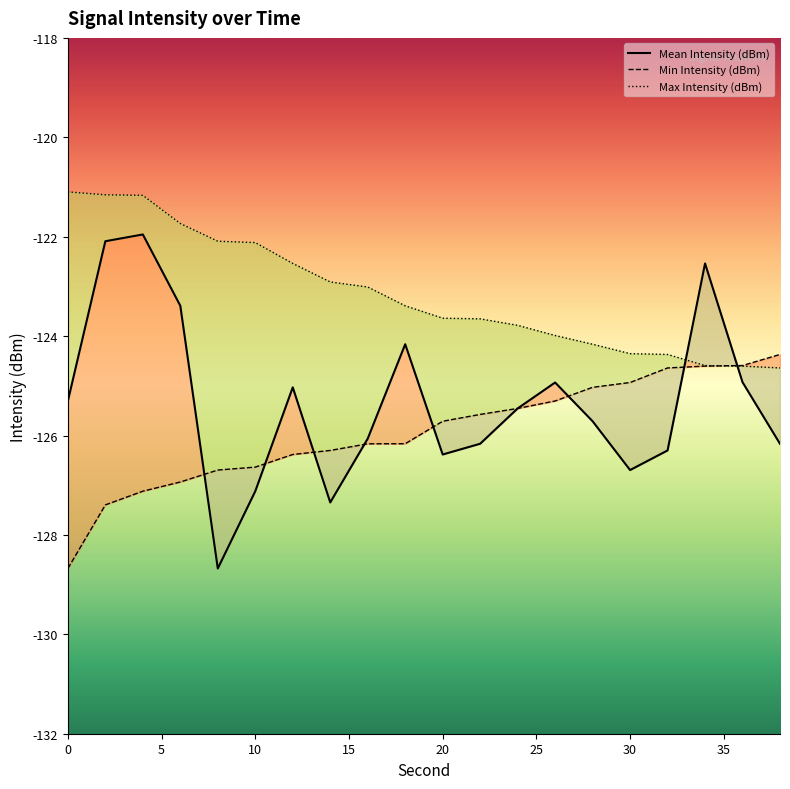

True or false: Max Intensity (dBm) has more than 0 points higher than both neighbors.

False